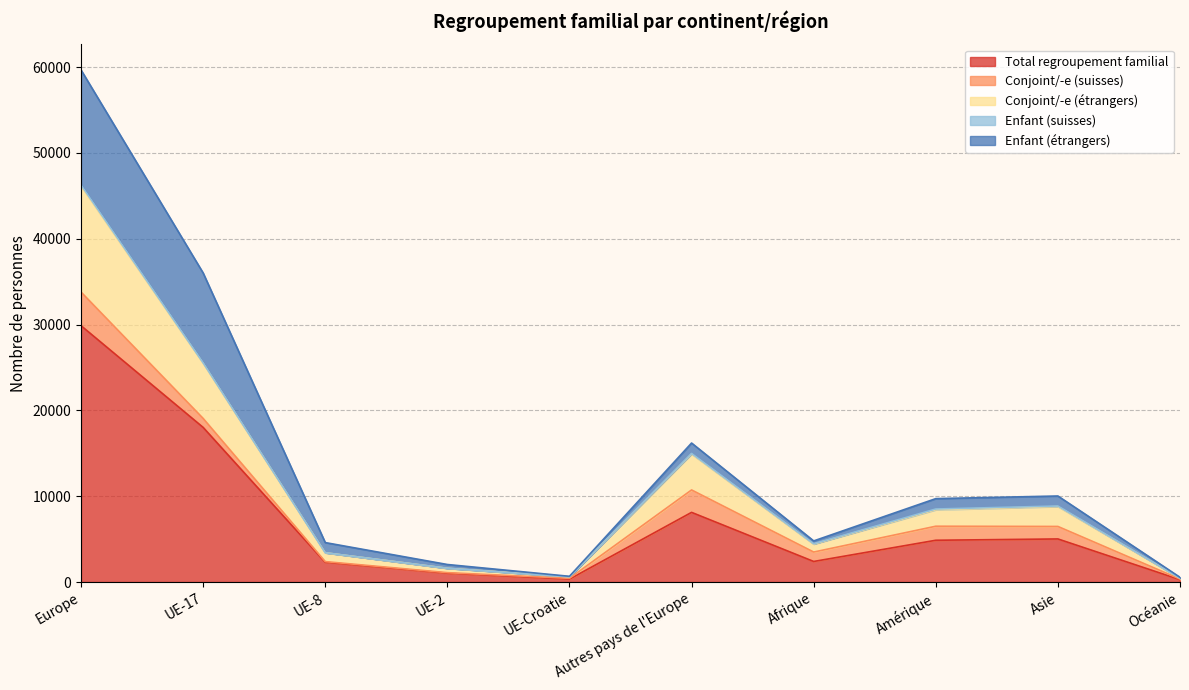

In Enfant (étrangers), how many points are lower than both neighbors (excluding endpoints)?

2